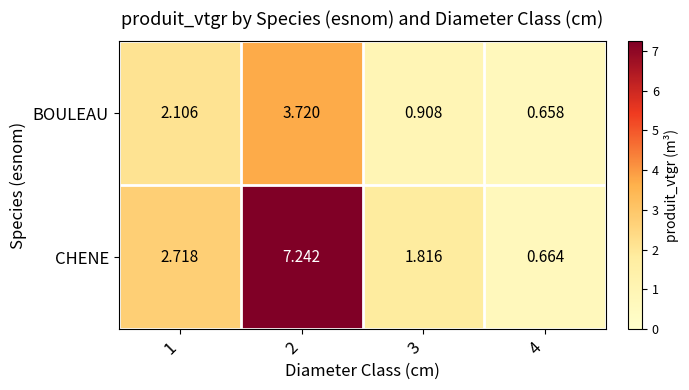

At 3, list the series in order from smallest to largest.

BOULEAU, CHENE